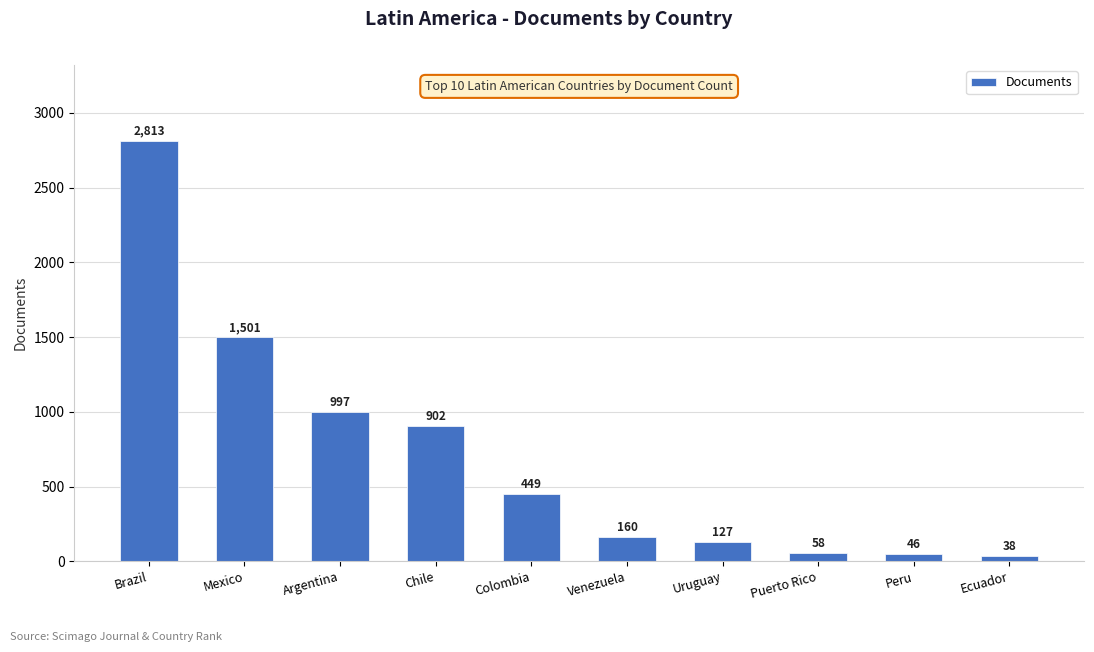

What is the approximate value at Chile, to the nearest 10?

900